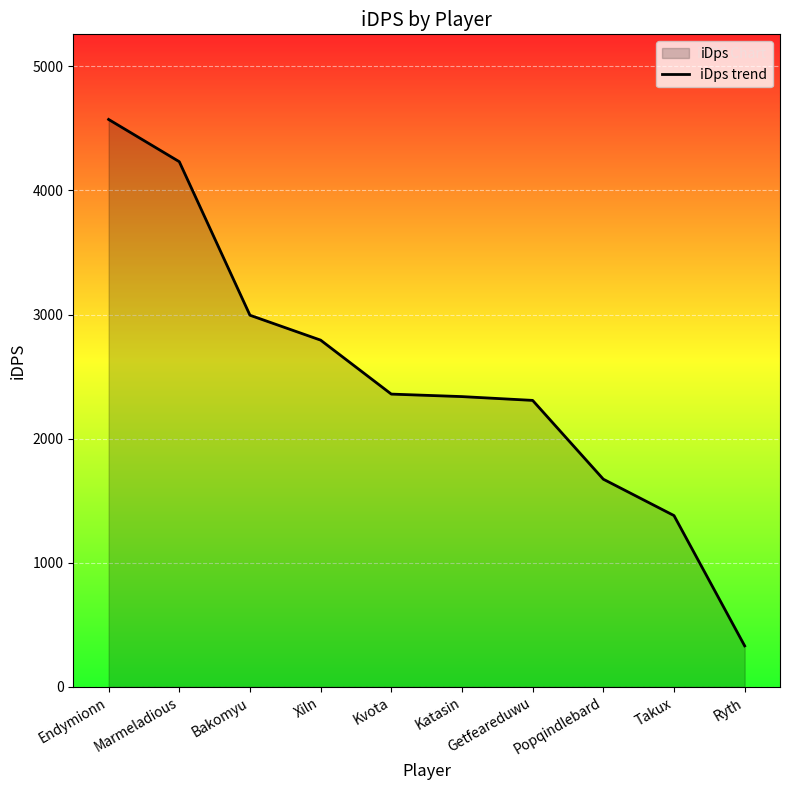

Rank the categories by value from highest to lowest.

Endymionn, Marmeladious, Bakomyu, Xiln, Kvota, Katasin, Getfeareduwu, Popqindlebard, Takux, Ryth